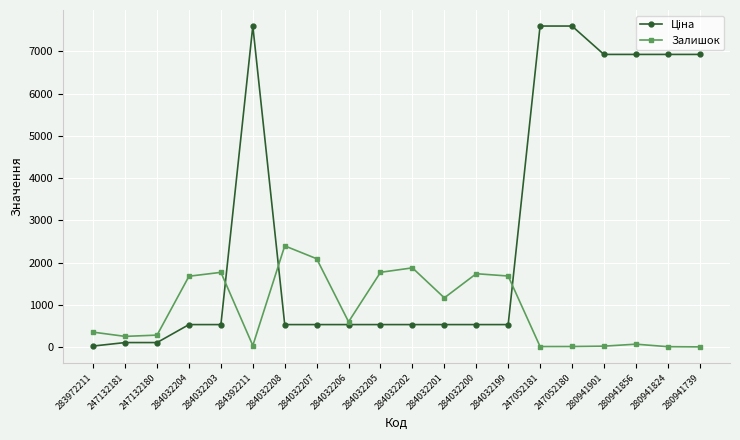

At which label does Залишок reach its peak?

284032208